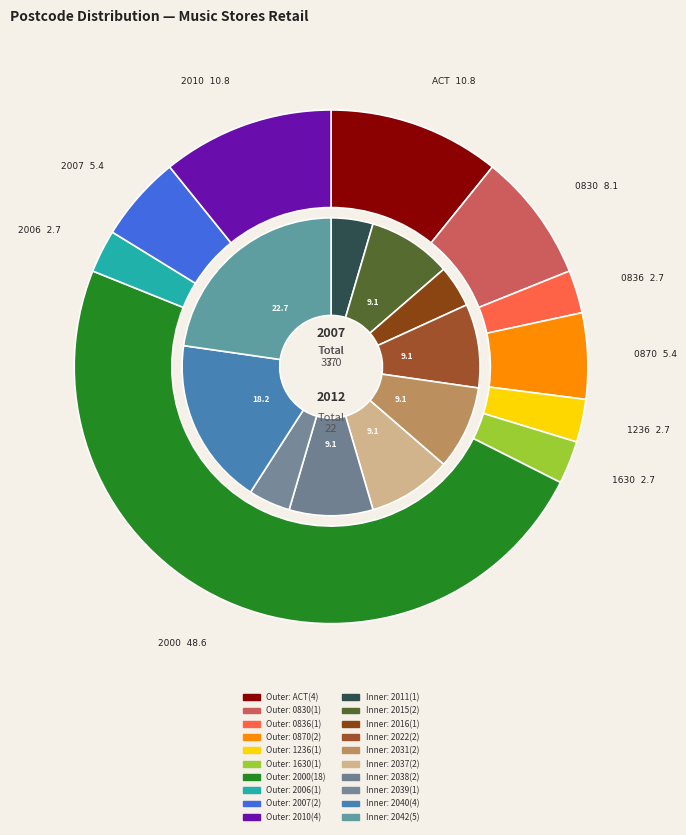

To the nearest percent, what is the difference between the largest and smallest slice percentages?

46%